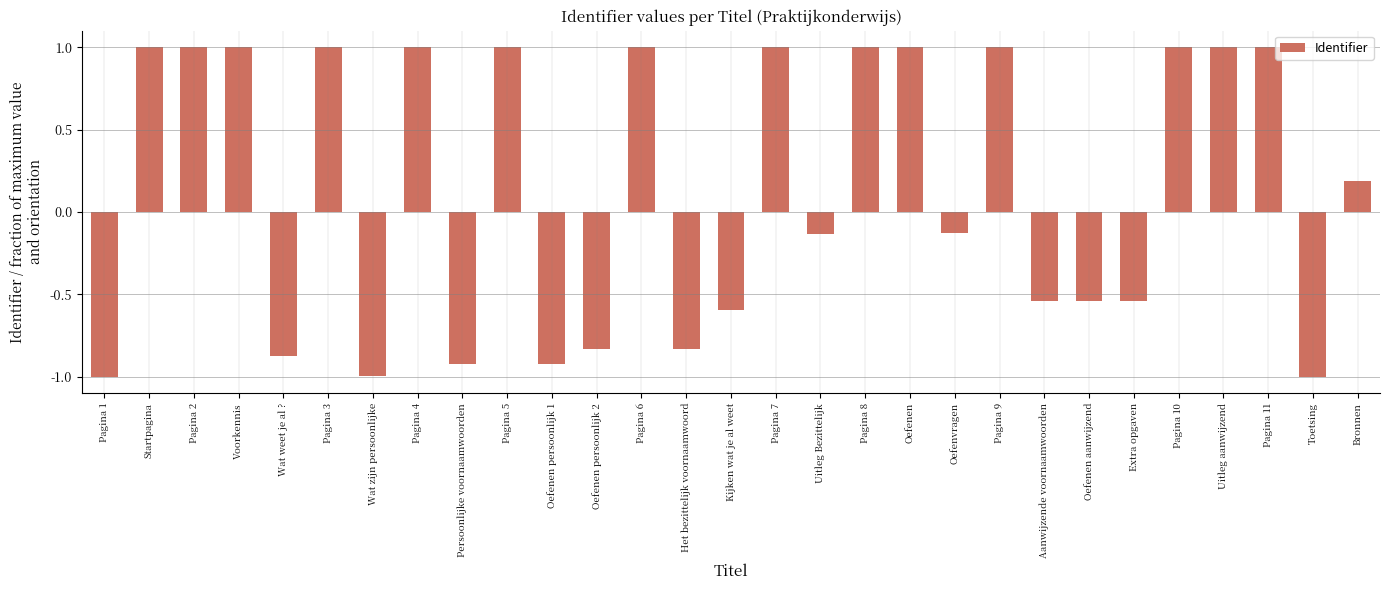

What is the maximum value shown in the chart?

1.0